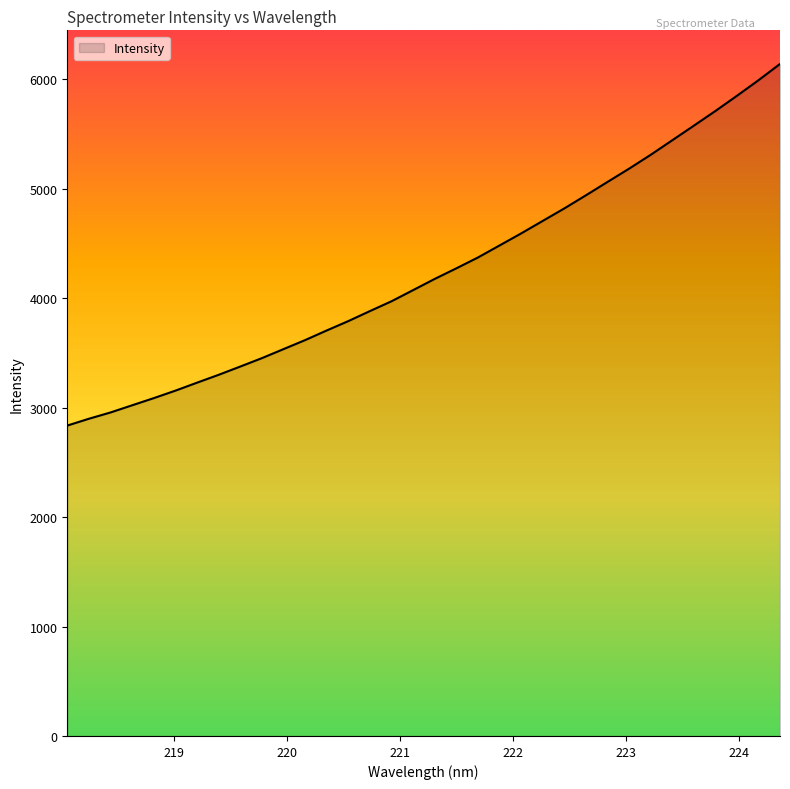

What is the difference between the maximum and minimum values?

3304.7